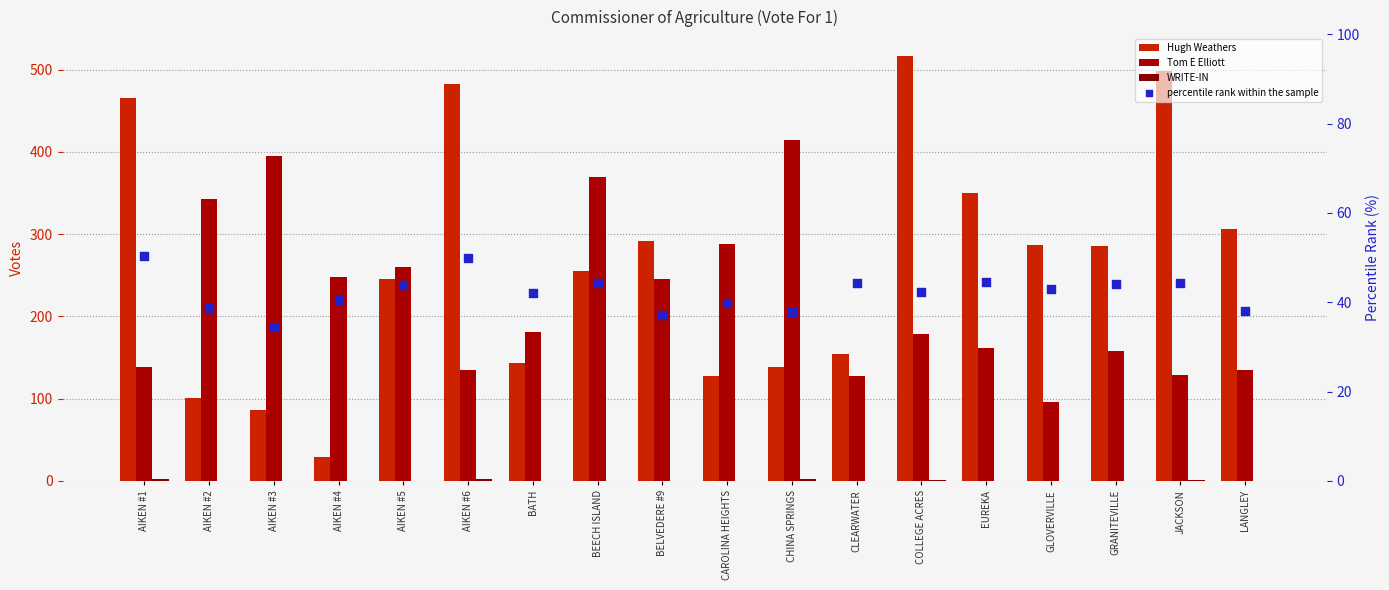

Which series contains the lowest Y value?

WRITE-IN